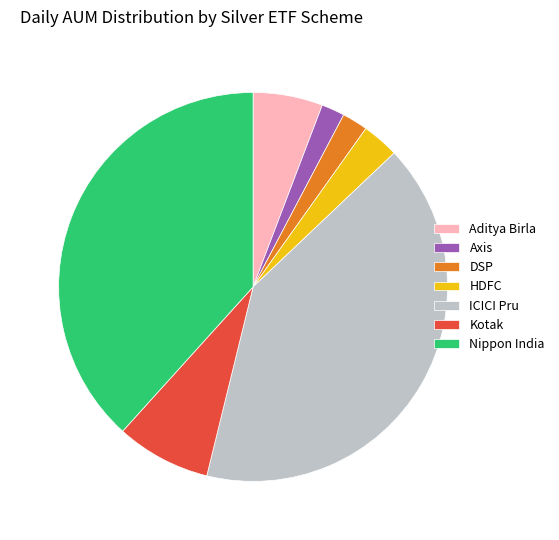

Which has a higher value, Kotak or Axis?

Kotak